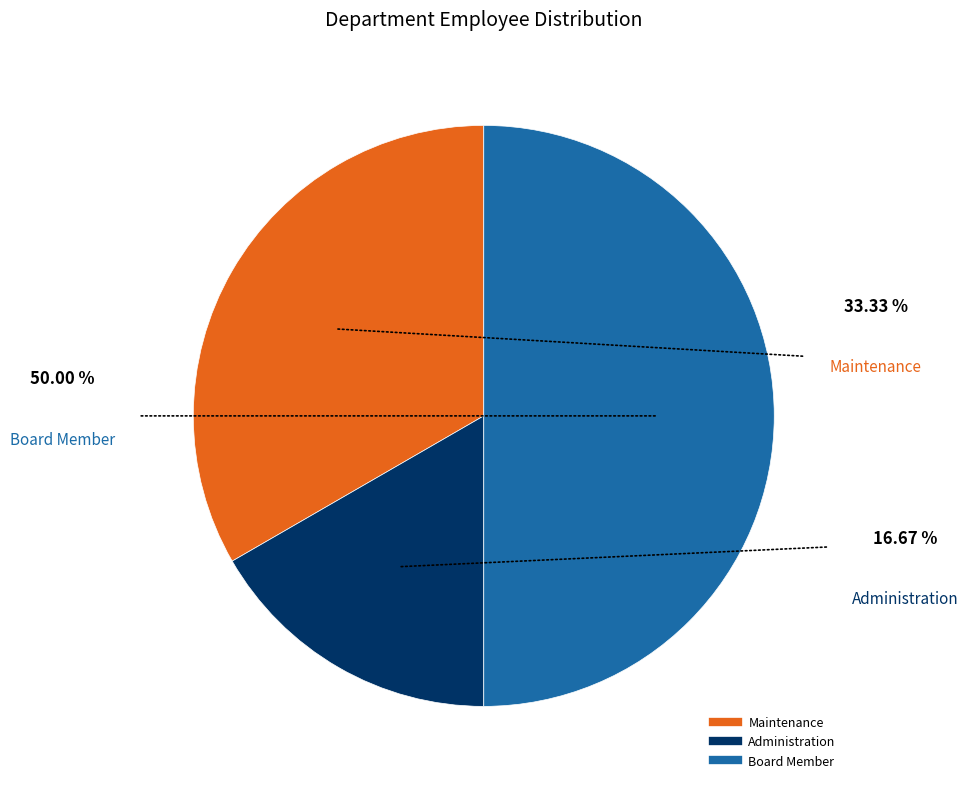

Do Board Member and Administration together represent more than half of the pie?

Yes